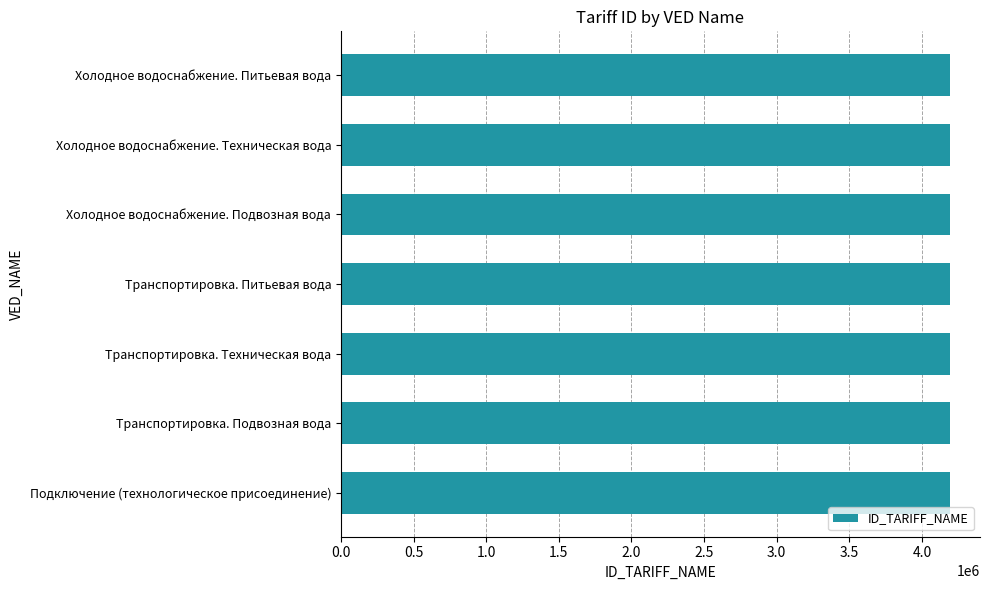

What value does the data have at Холодное водоснабжение. Подвозная вода?

4189673